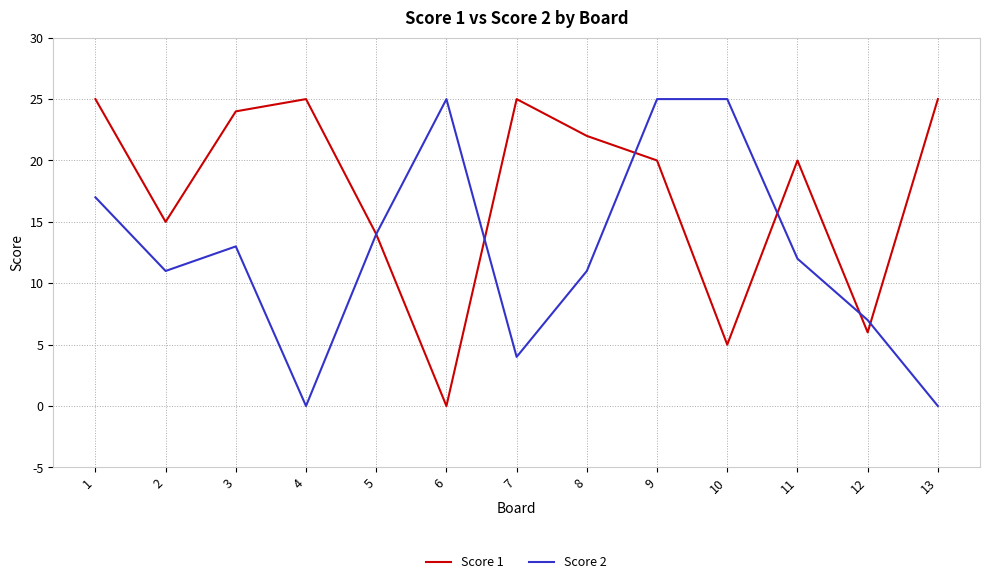

What is the spread (max minus min) of values at 2?

4